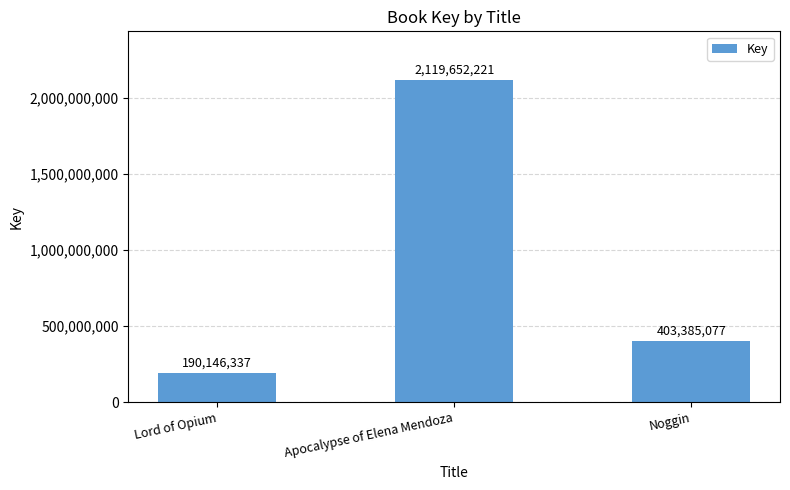

What is the value of the 1st bar from the left?

190146337